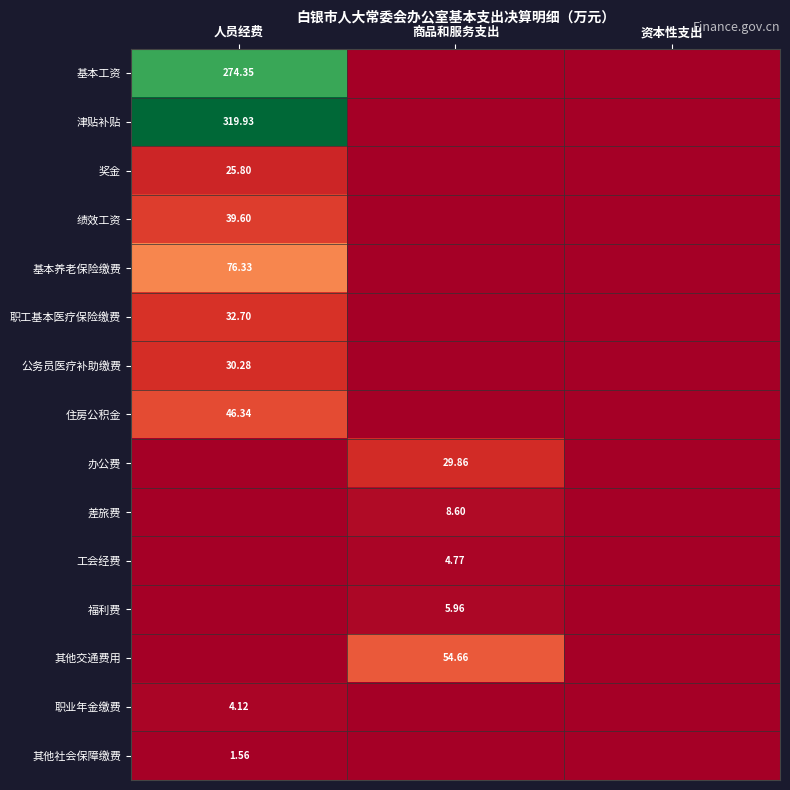

Which series has the largest range (max minus min)?

津贴补贴